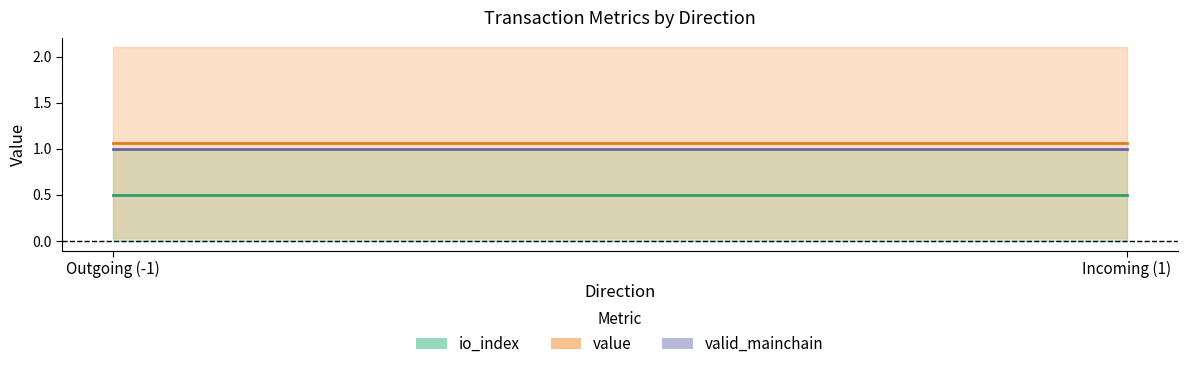

What is the spread (max minus min) of values at Incoming (1)?

0.6